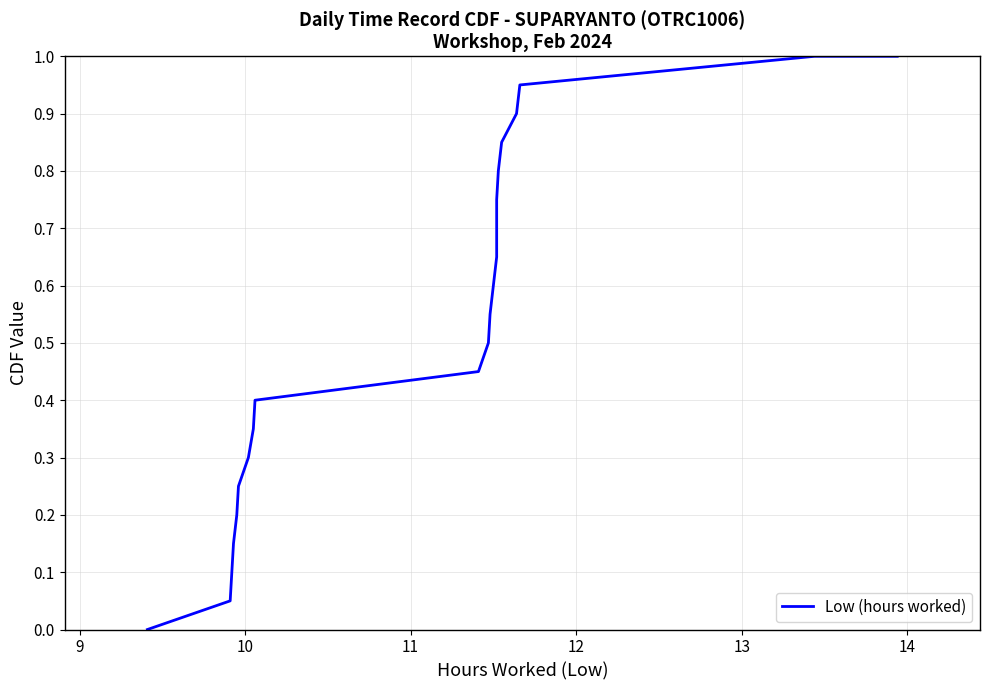

How many values are above zero?

21